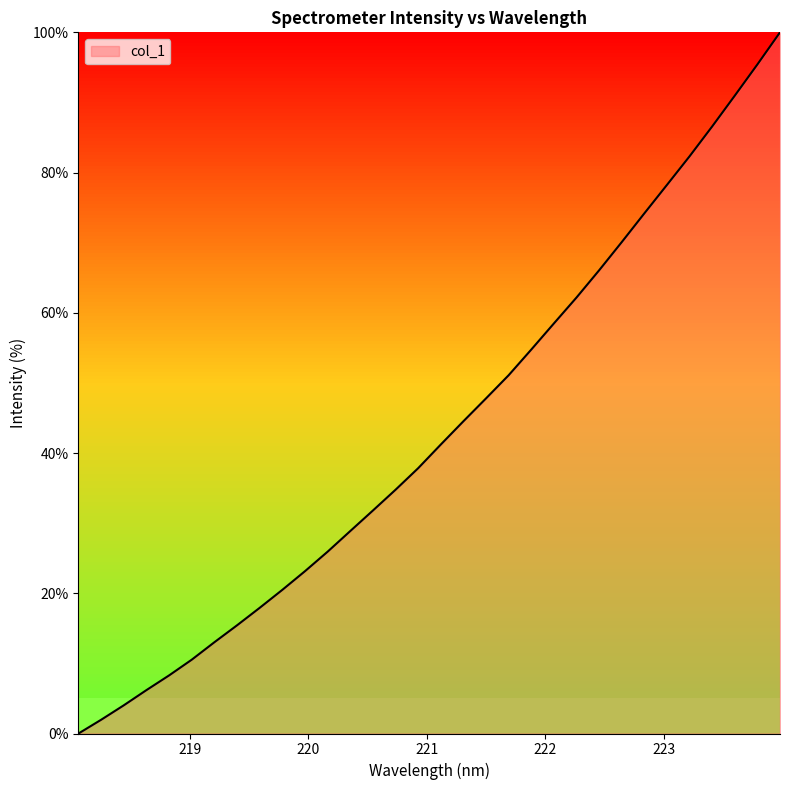

What is the greatest value displayed?

100.0